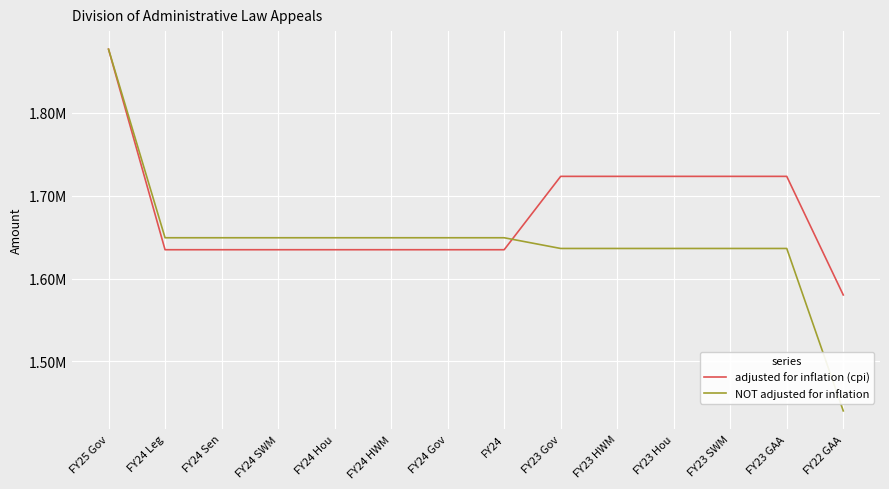

Does the chart display data point markers on the line(s)?

No